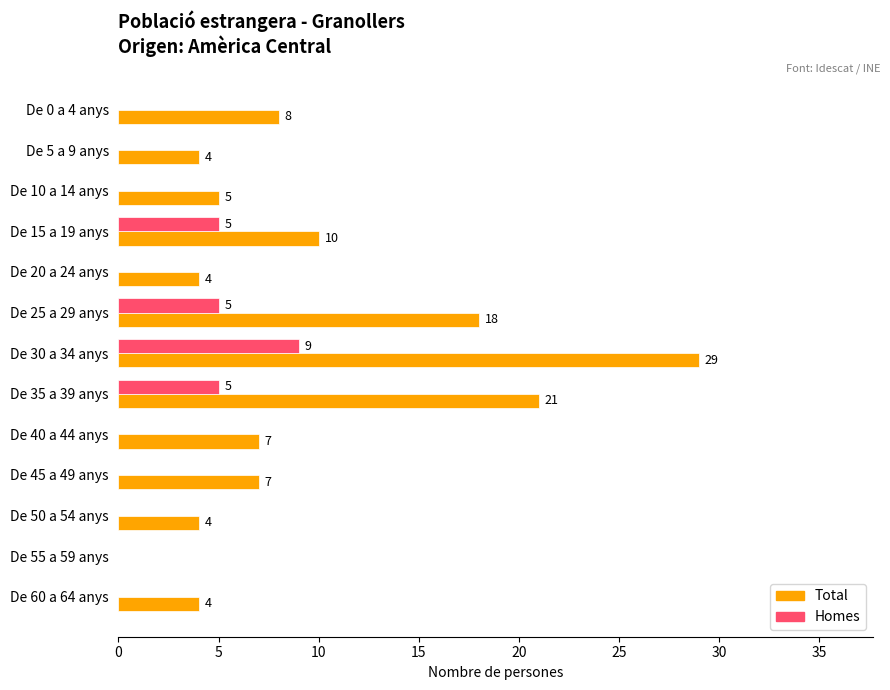

Count the number of data series in this chart.

2